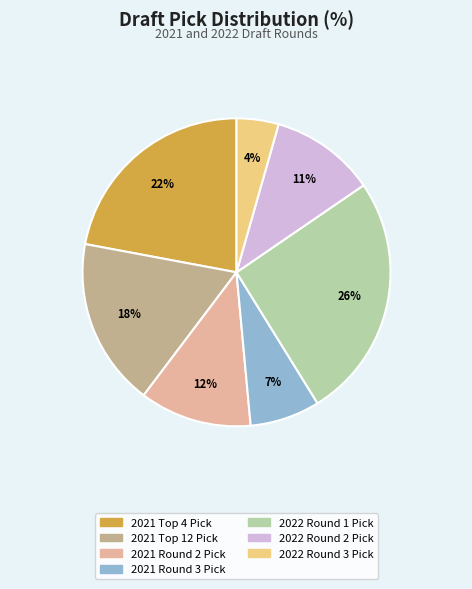

Is 2022 Round 2 Pick the majority of the pie?

No